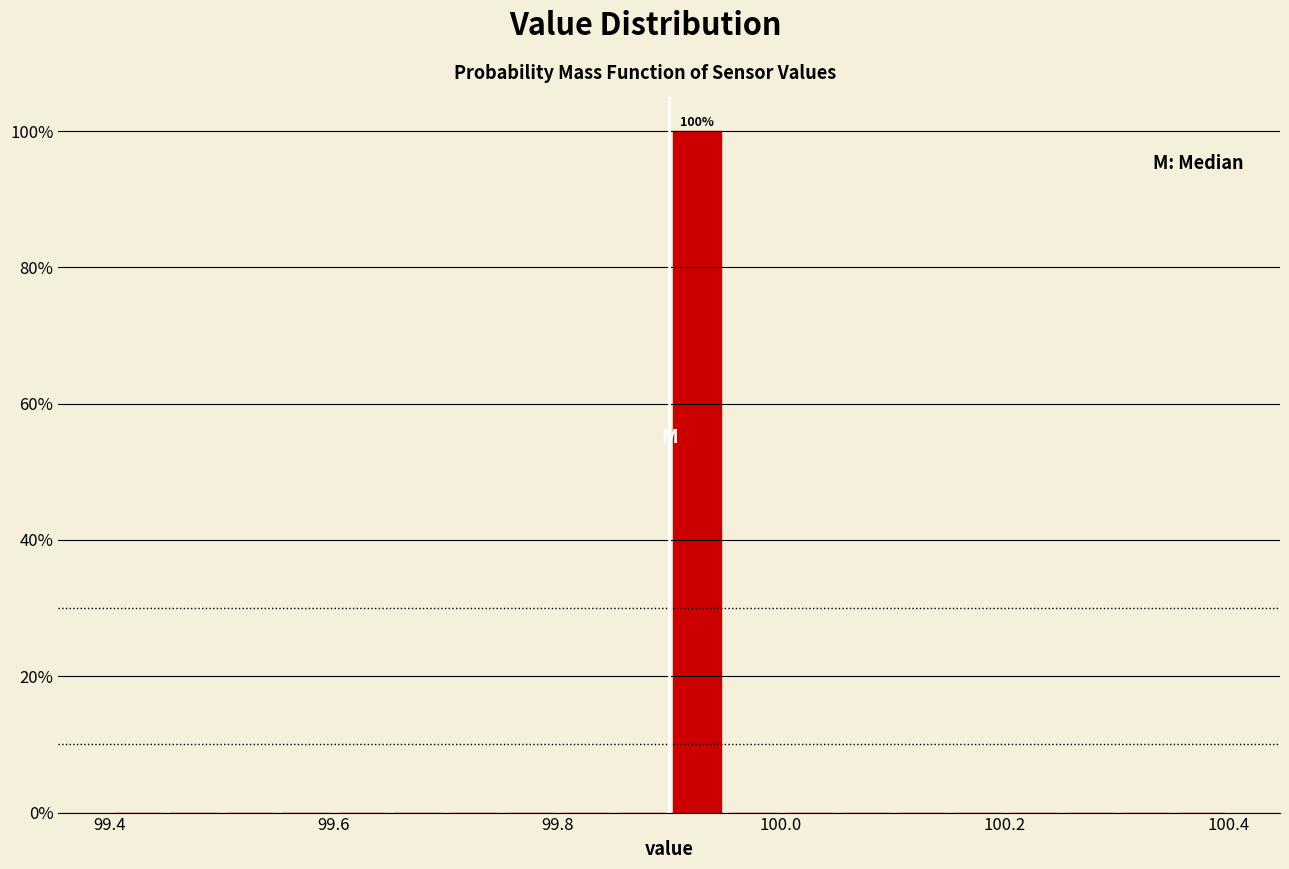

Around what value on the x-axis is the tallest bar? Give the approximate position of its centre, as read against the axis.

99.92